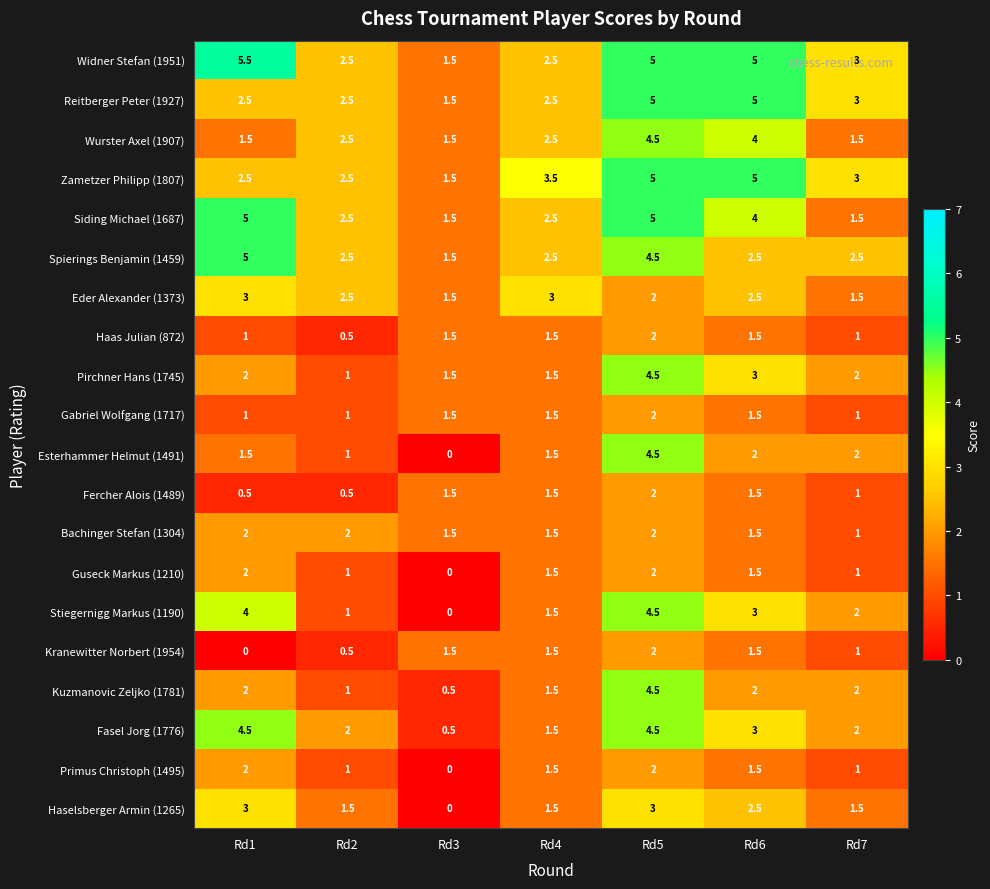

What is the spread (max minus min) of values at Rd4?

2.0